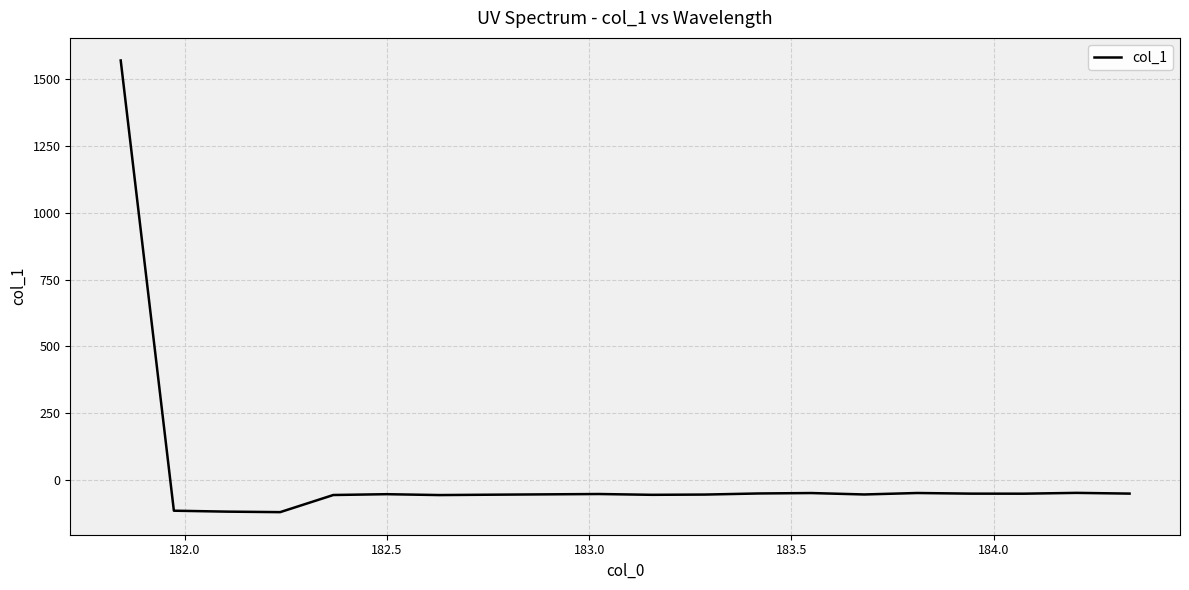

What is the greatest value displayed?

1569.9